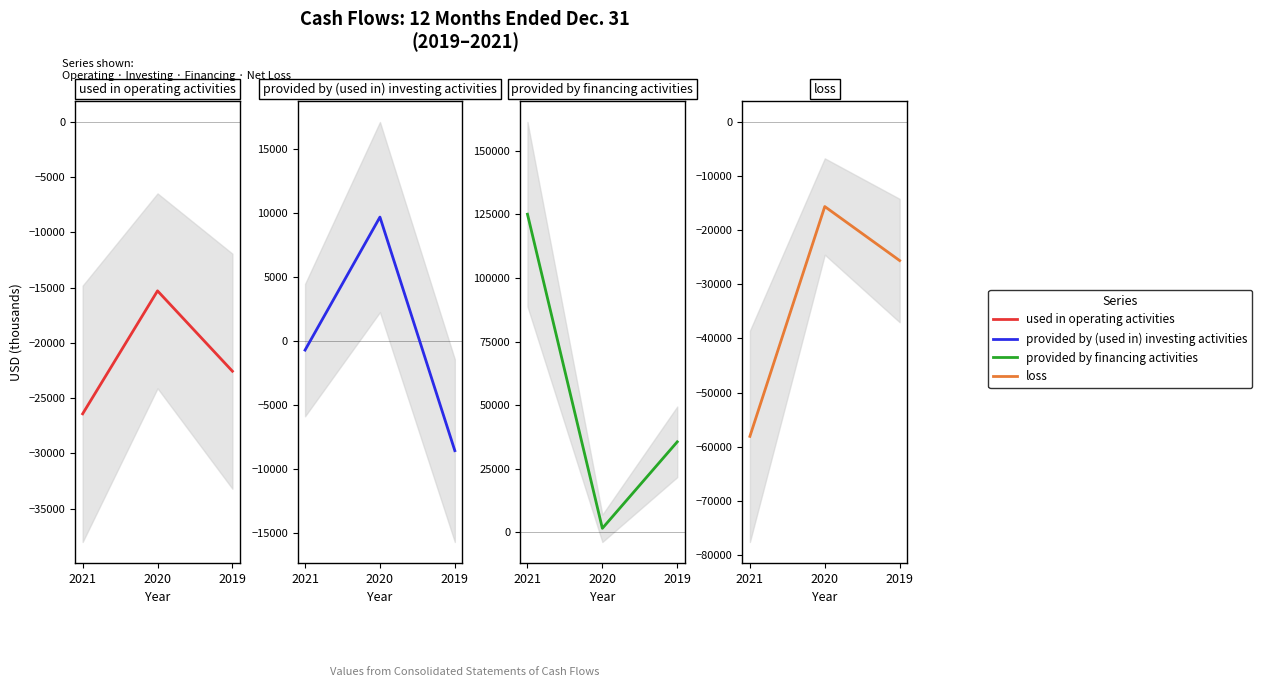

How many lines are shown in the chart?

4